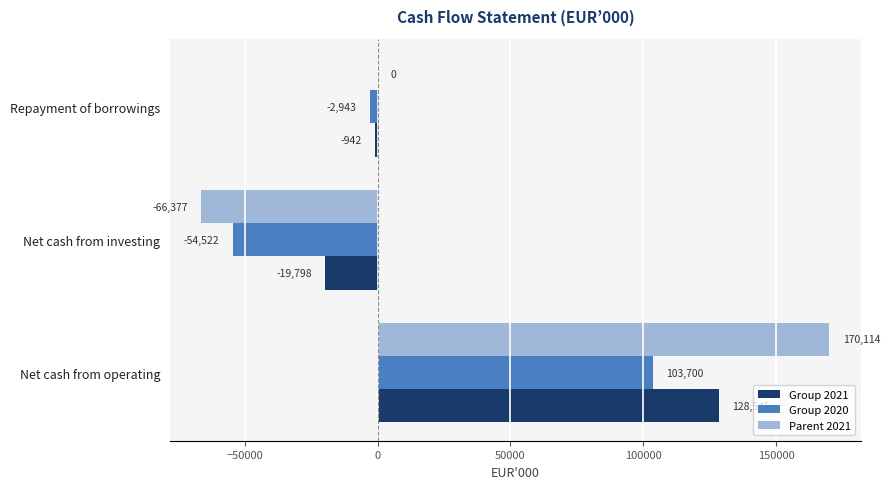

What is the sum of all Group 2020 values?

46235